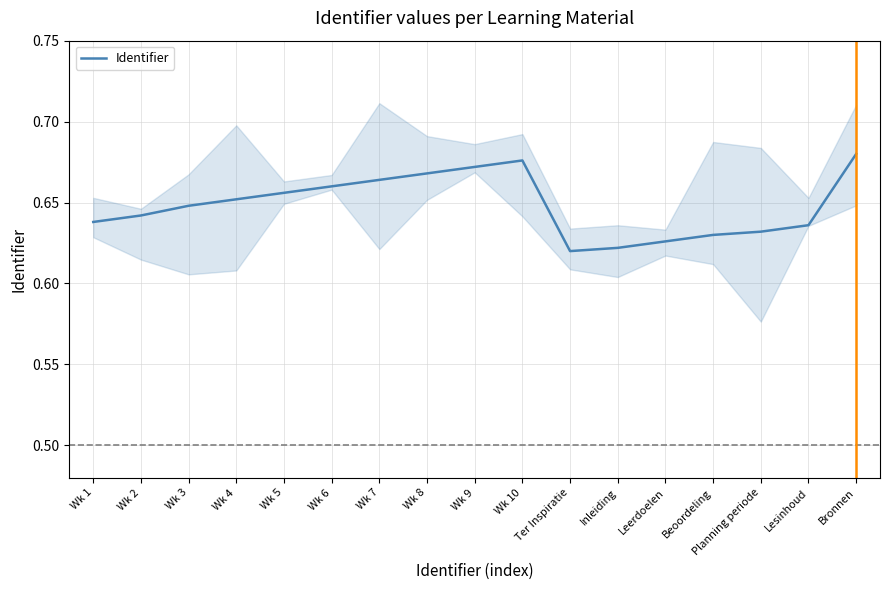

True or false: the data shows 0.4 at Inleiding.

False